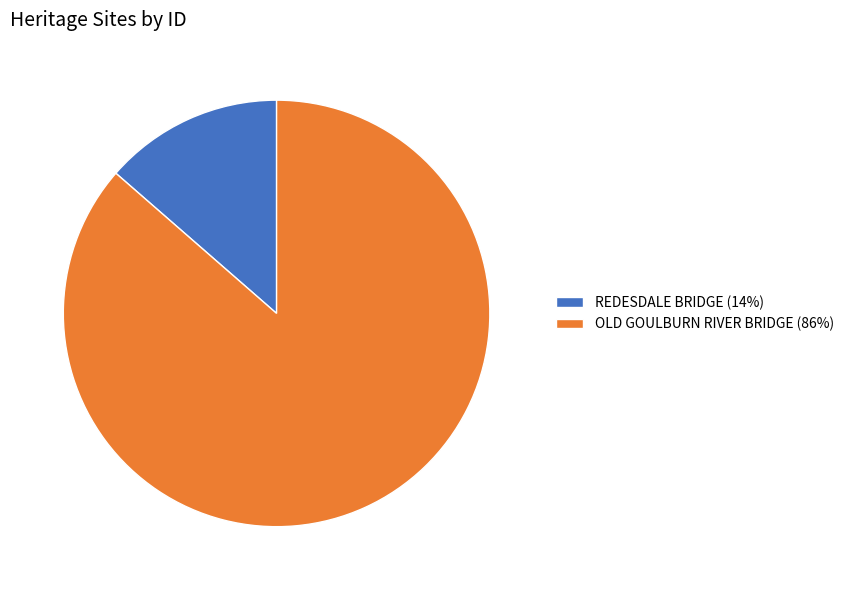

Is REDESDALE BRIDGE (14%) the majority of the pie?

No